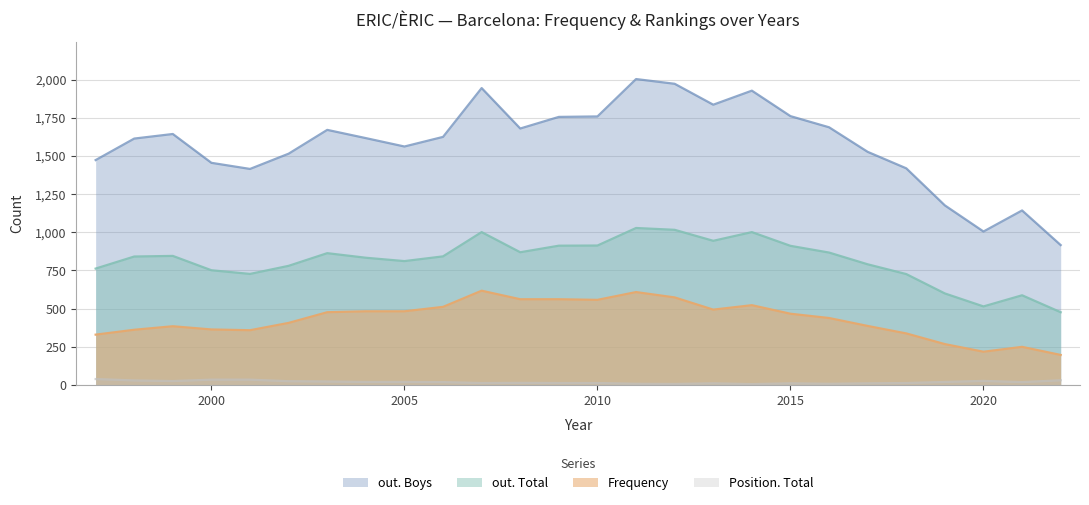

At which category is the sum across all series the highest?

2011